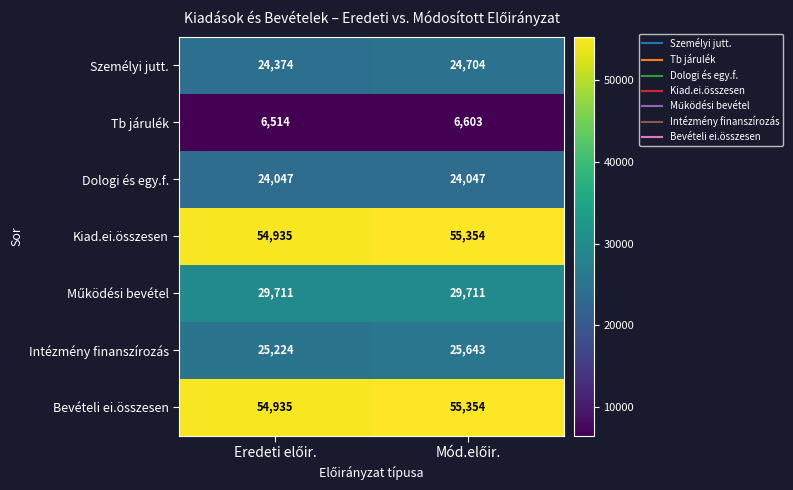

What is the sum of all Intézmény finanszírozás values?

50867